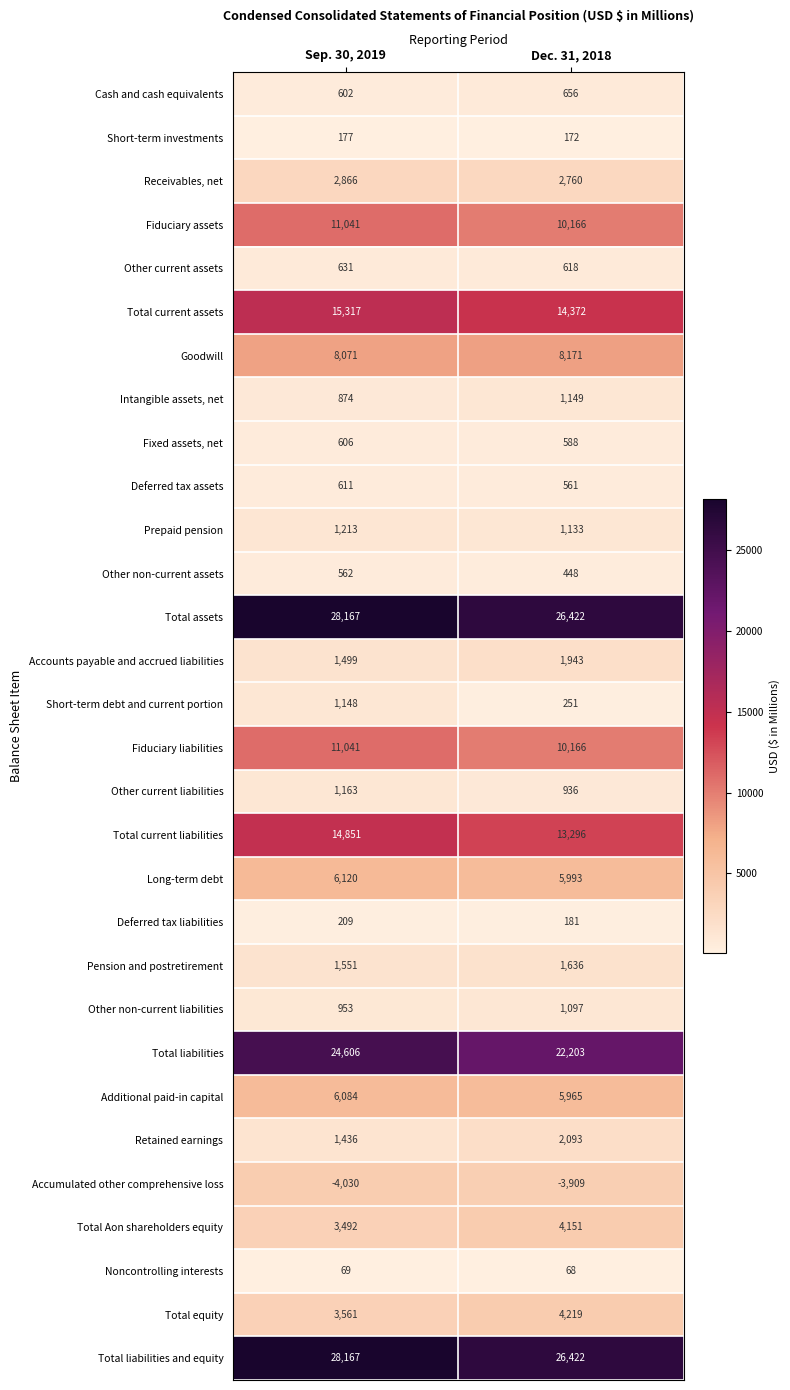

How many data points does each series have?

2